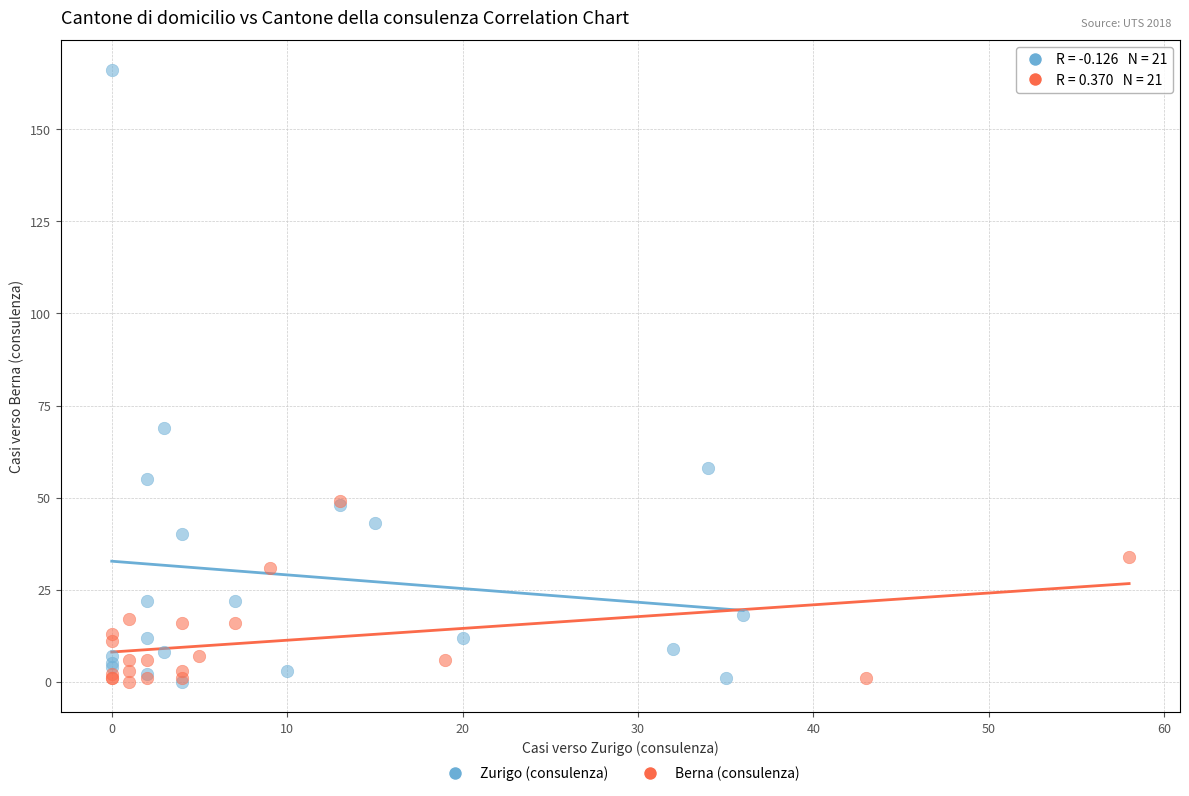

Which series reaches the maximum Y coordinate?

Zurigo (consulenza)